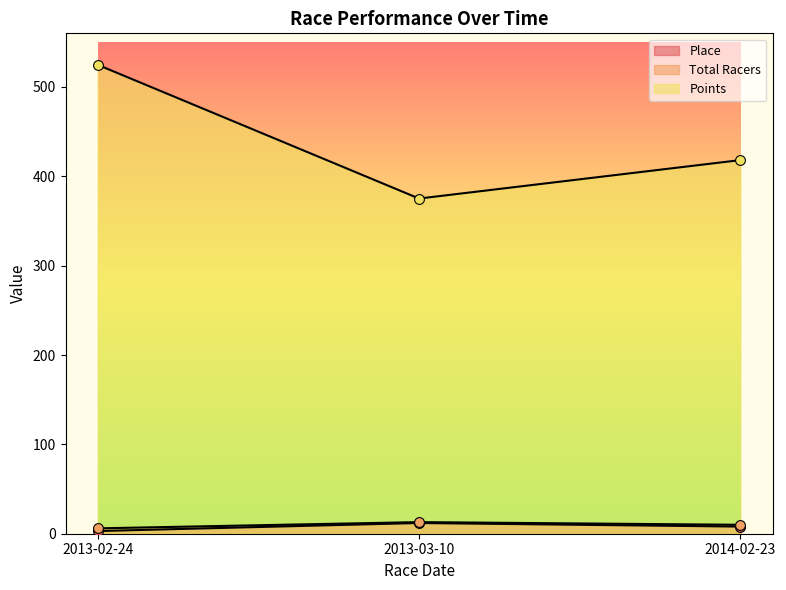

Which series reaches the maximum Y coordinate?

Points